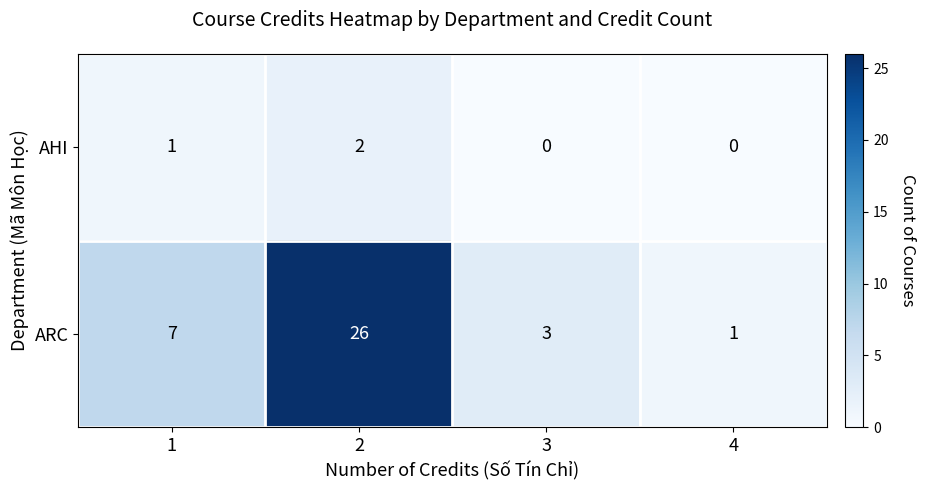

The ARC series shows 26 at 2. True or false?

True